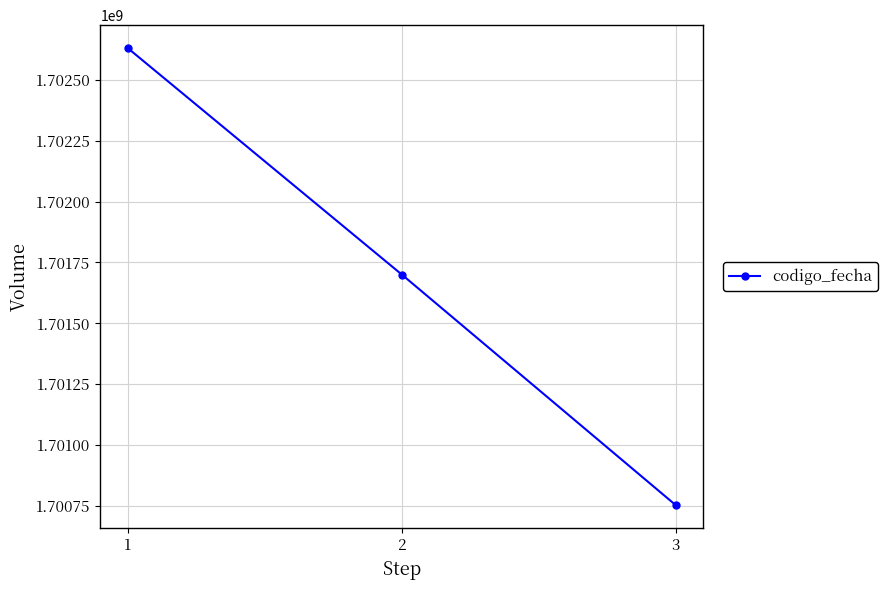

What is the difference between the maximum and minimum values?

1878727